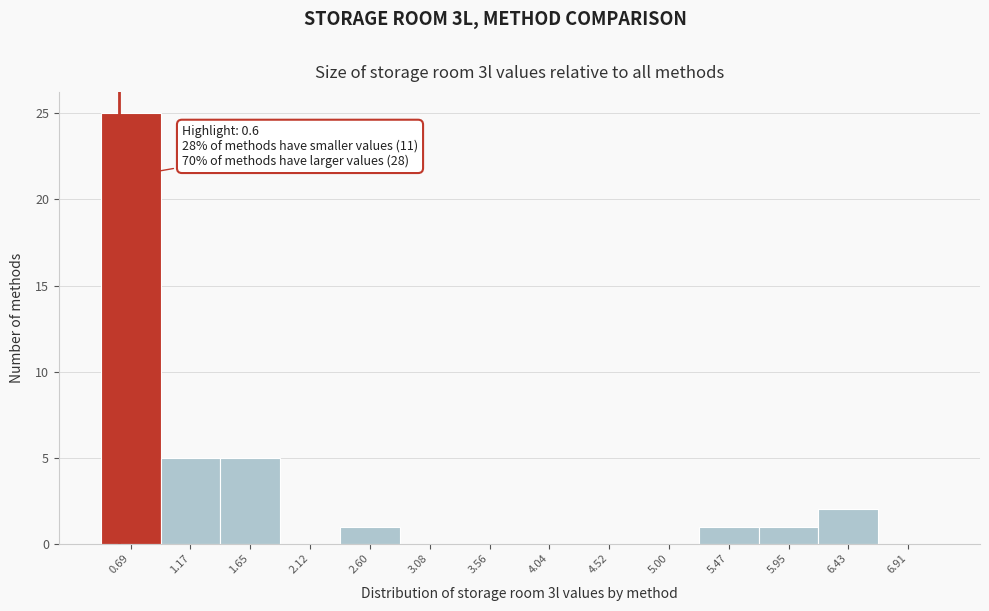

Over which range of the x-axis is the bar tallest?

0.45 to 0.95